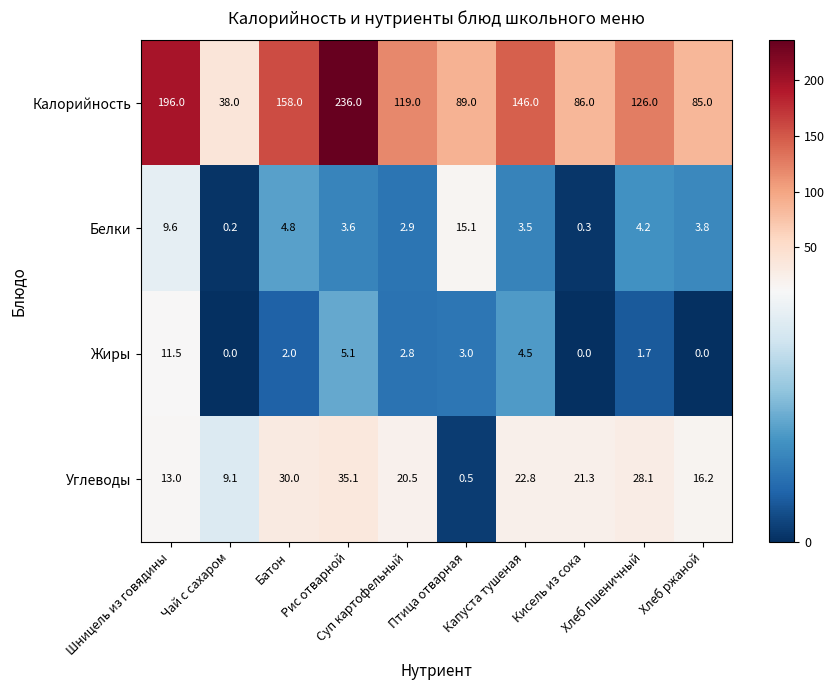

Rank the series by their maximum value, from lowest to highest.

Жиры, Белки, Углеводы, Калорийность